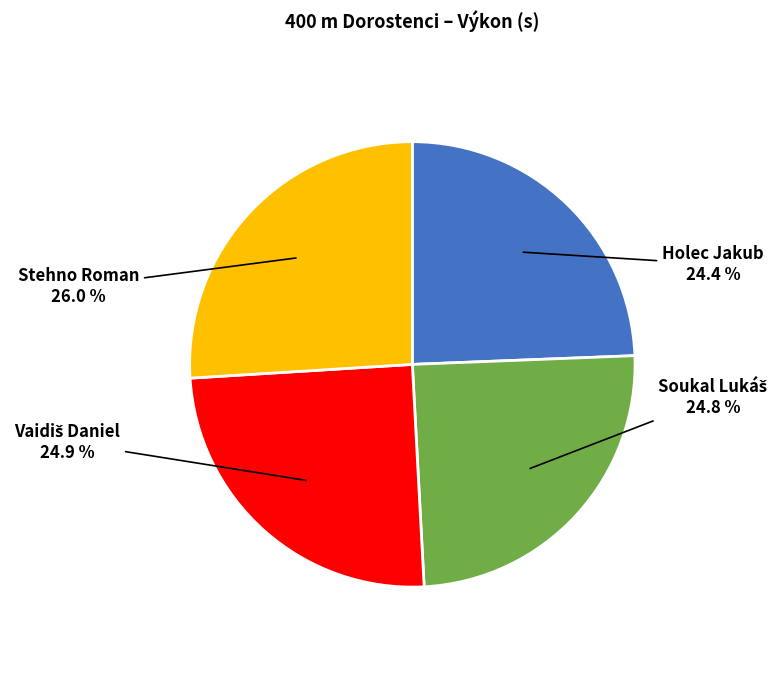

Is there a majority slice in this chart?

No